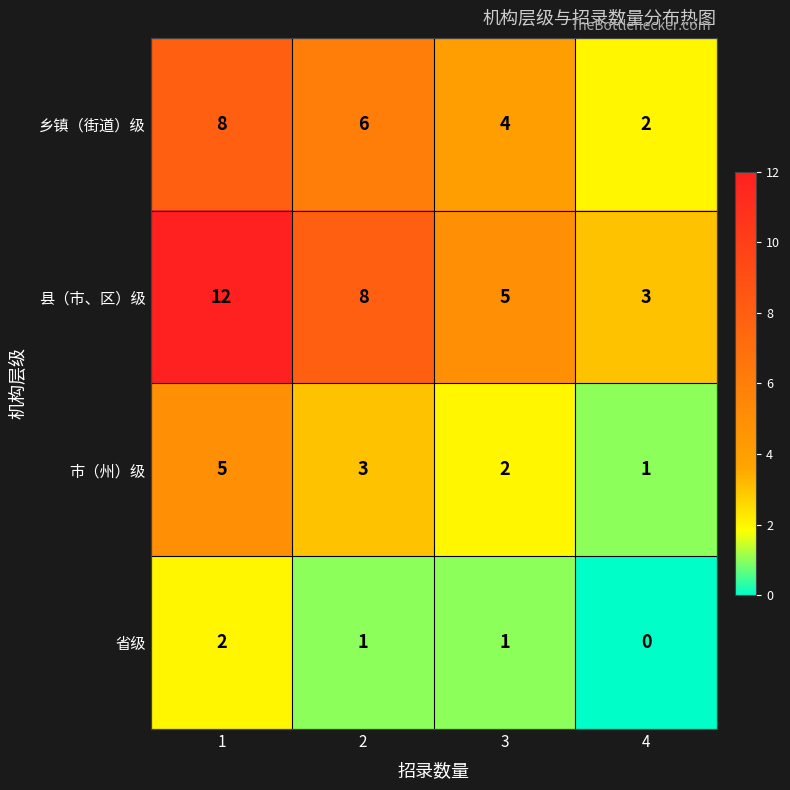

What is the sum of all 市（州）级 values?

11